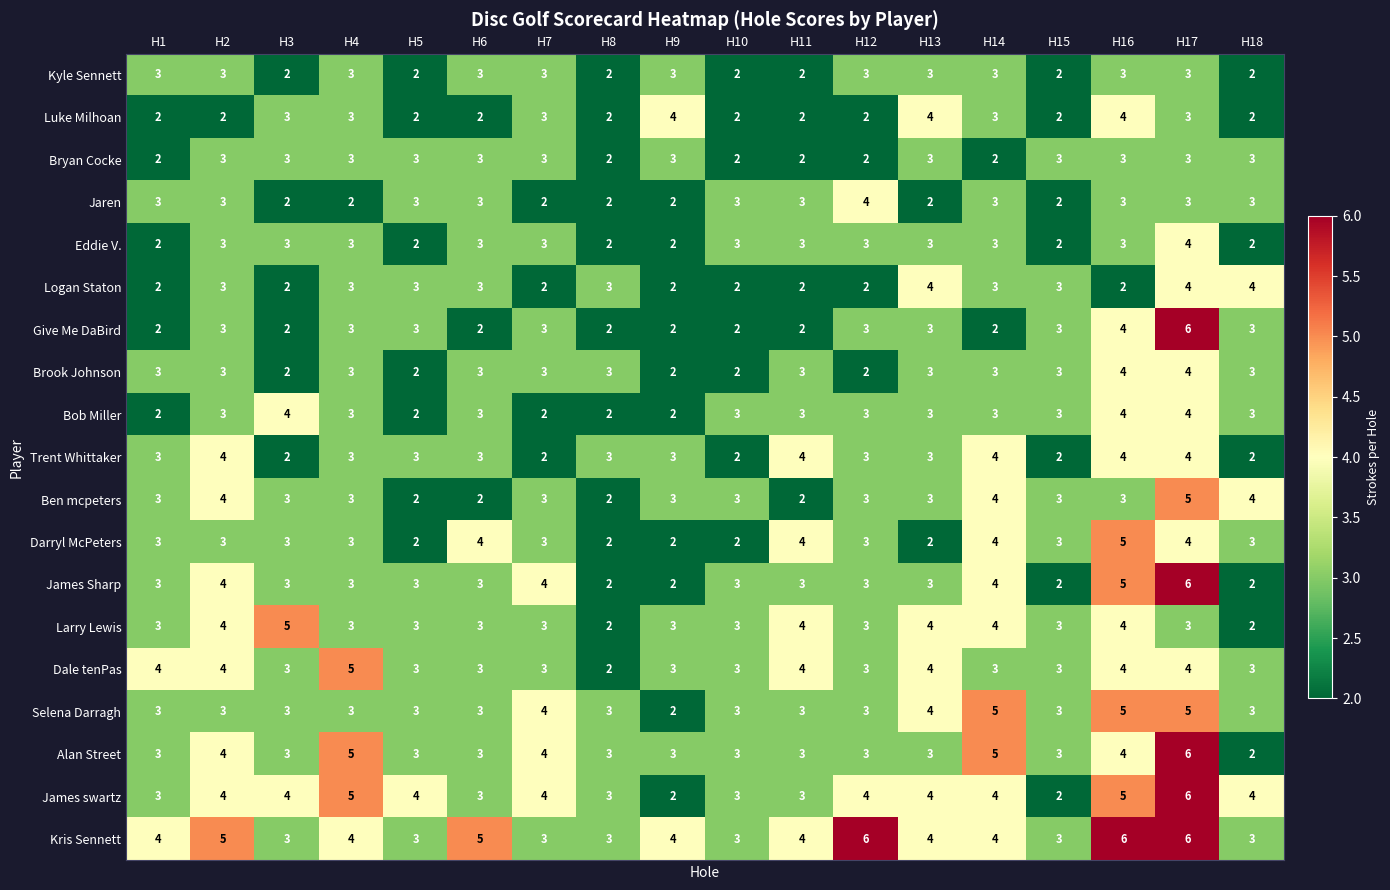

At which category is the sum across all series the highest?

H17